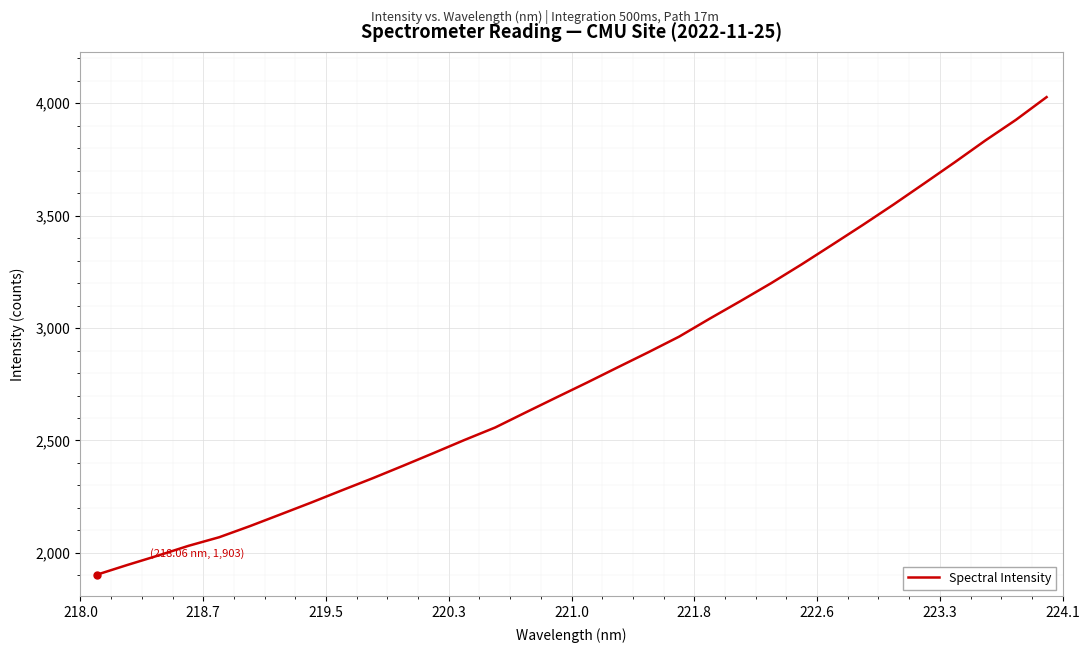

What is the difference between the maximum and minimum values?

2124.1